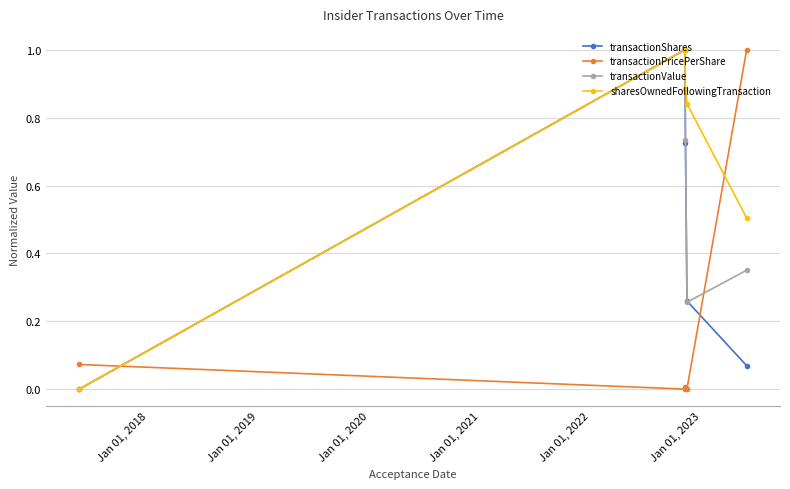

Which series has the largest total across all categories?

sharesOwnedFollowingTransaction